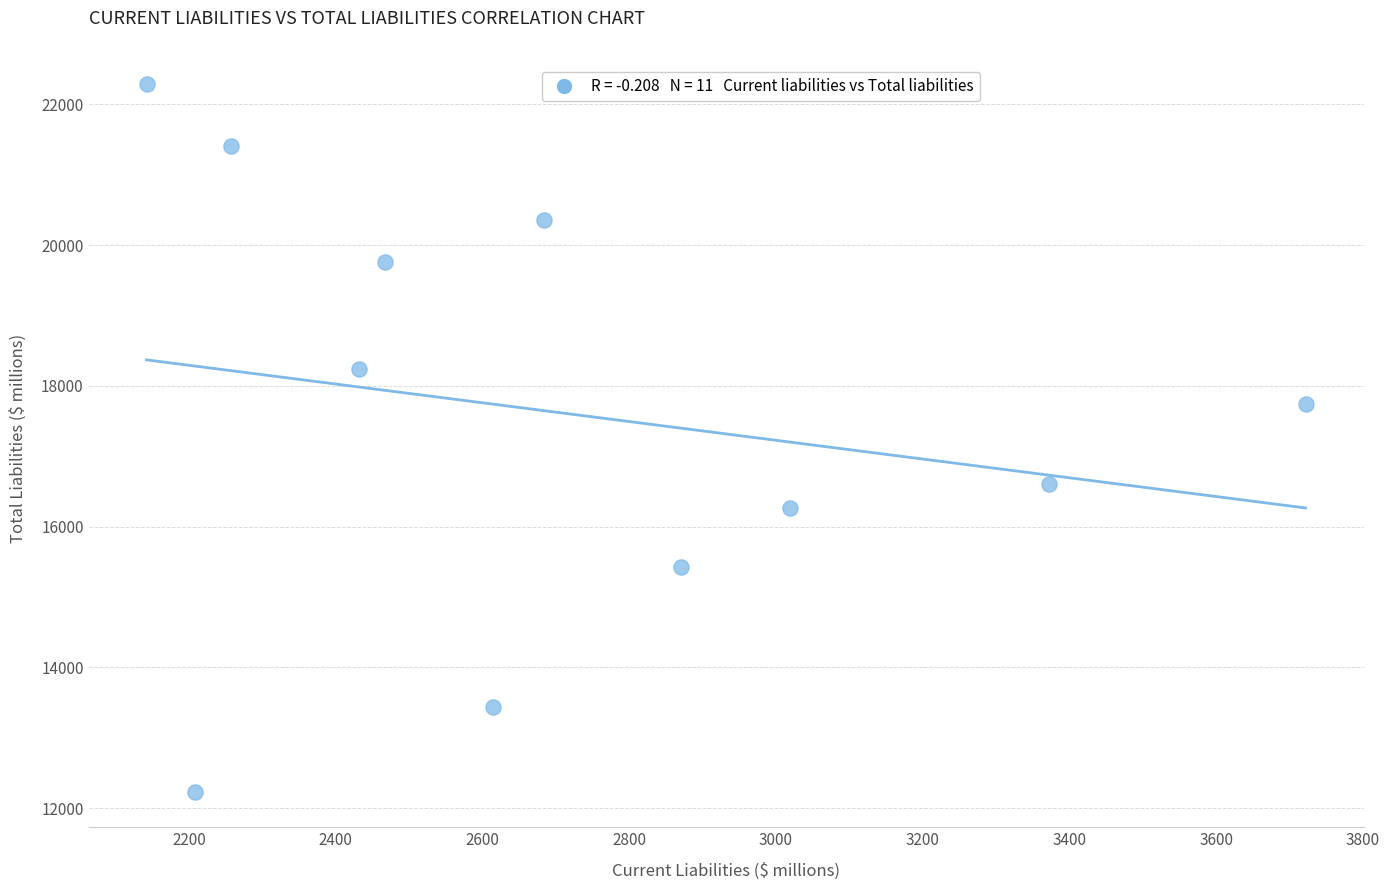

What is the average X value?

2708